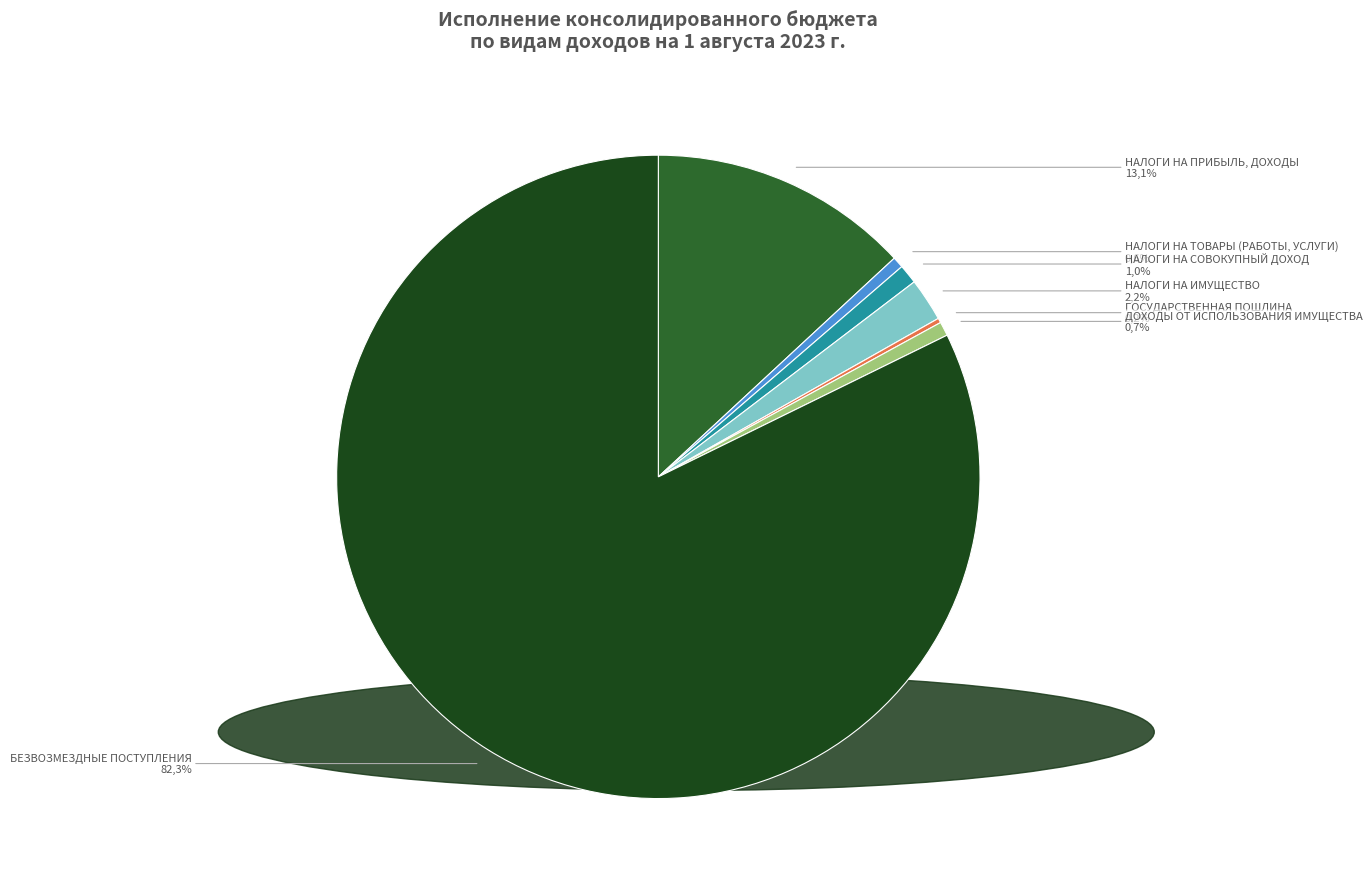

Combined, do ПРОЧИЕ НЕНАЛОГОВЫЕ ДОХОДЫ and НАЛОГИ НА СОВОКУПНЫЙ ДОХОД account for over 50%?

No